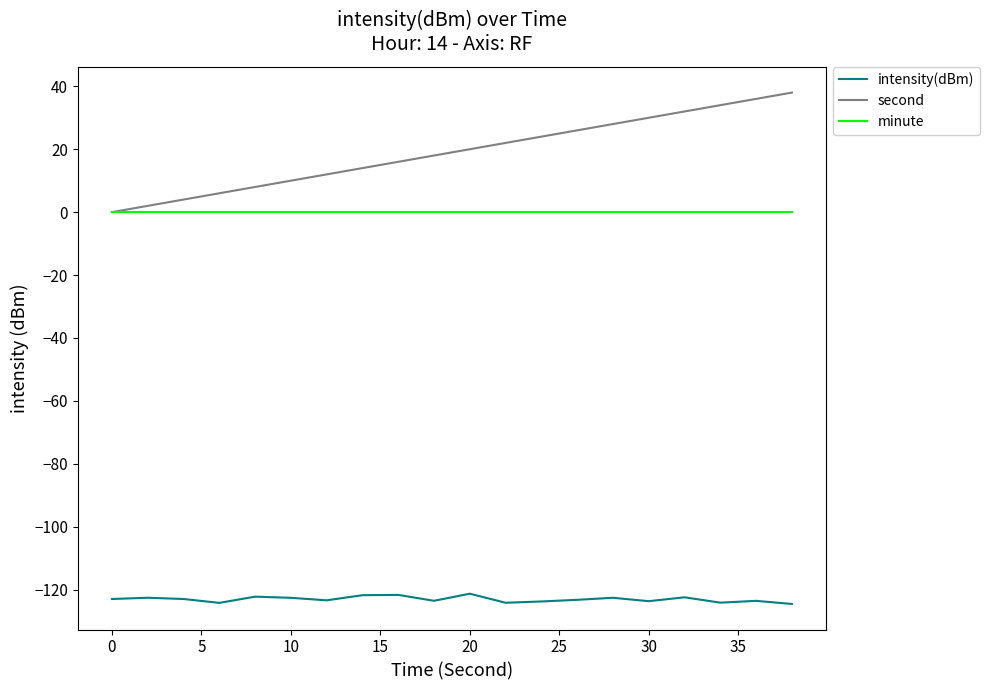

What is the smallest value displayed?

-124.5